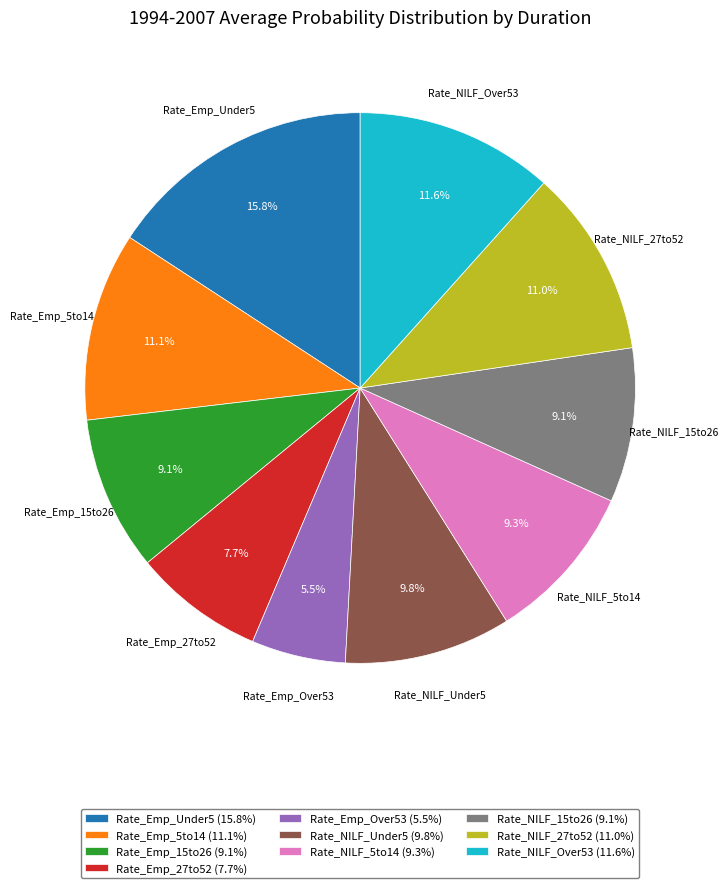

To the nearest percent, what is the average slice percentage?

10%